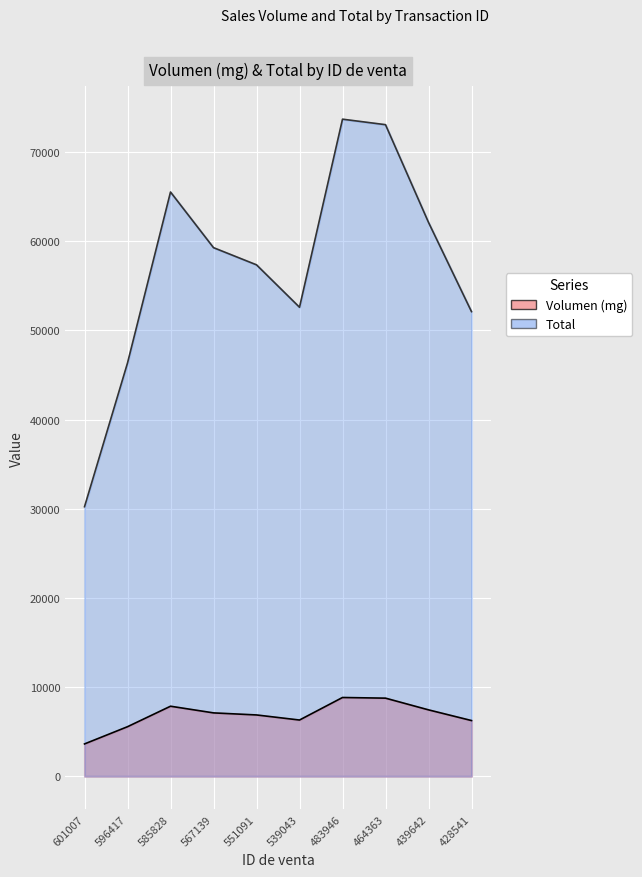

What is the maximum value for Total?

73703